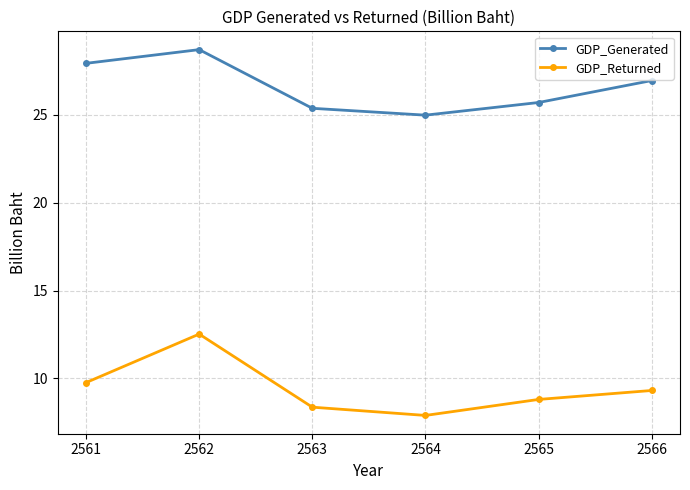

True or false: GDP_Generated has more than 0 points higher than both neighbors.

True